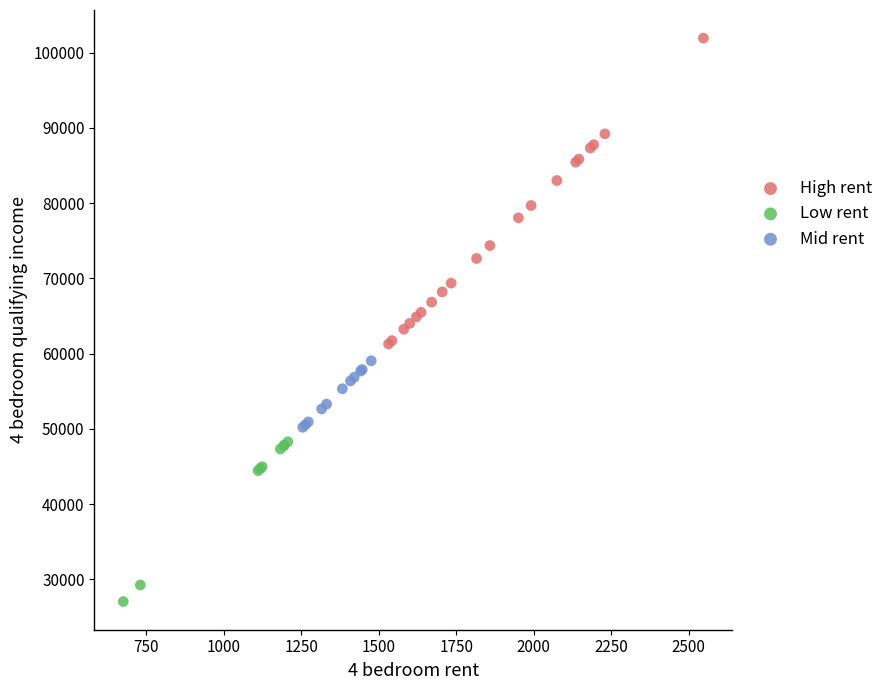

Which series reaches the maximum Y coordinate?

High rent